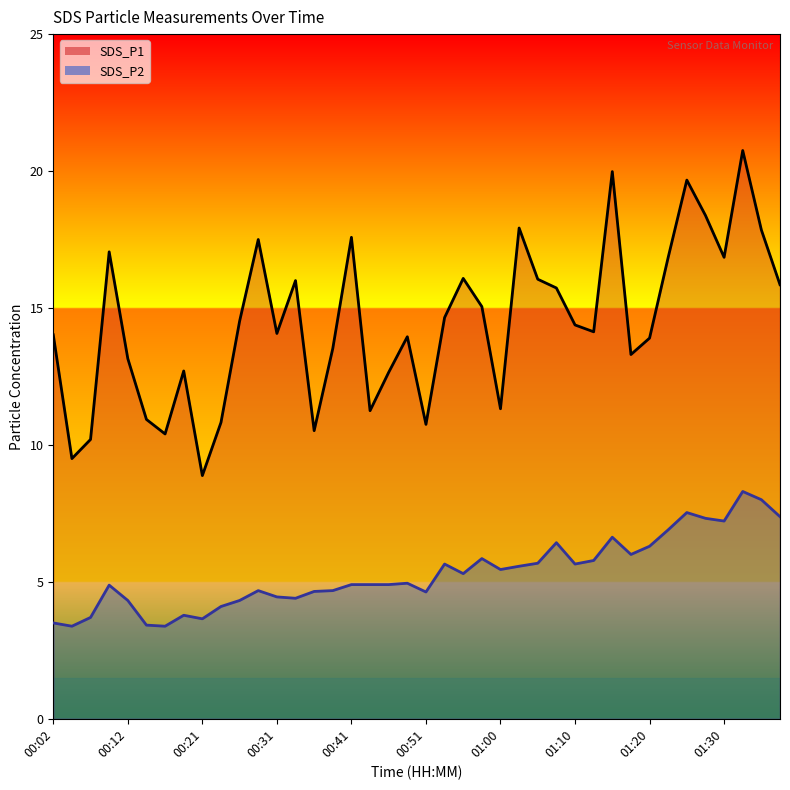

What is the sum of all SDS_P2 line values?

212.5